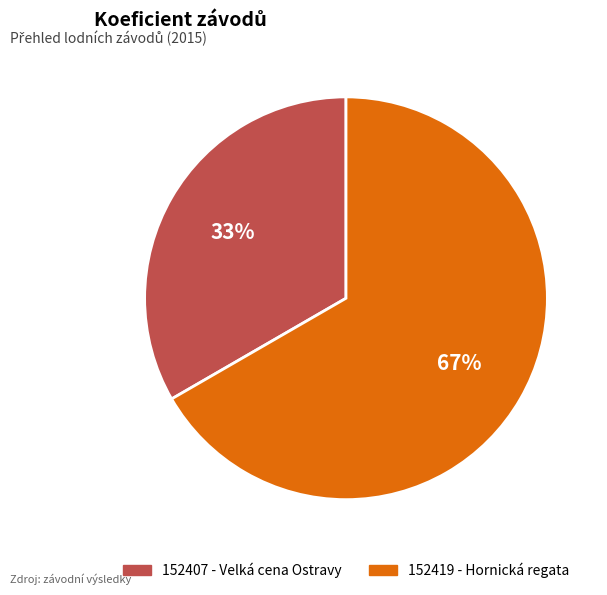

Which slice is the largest?

152419 - Hornická regata